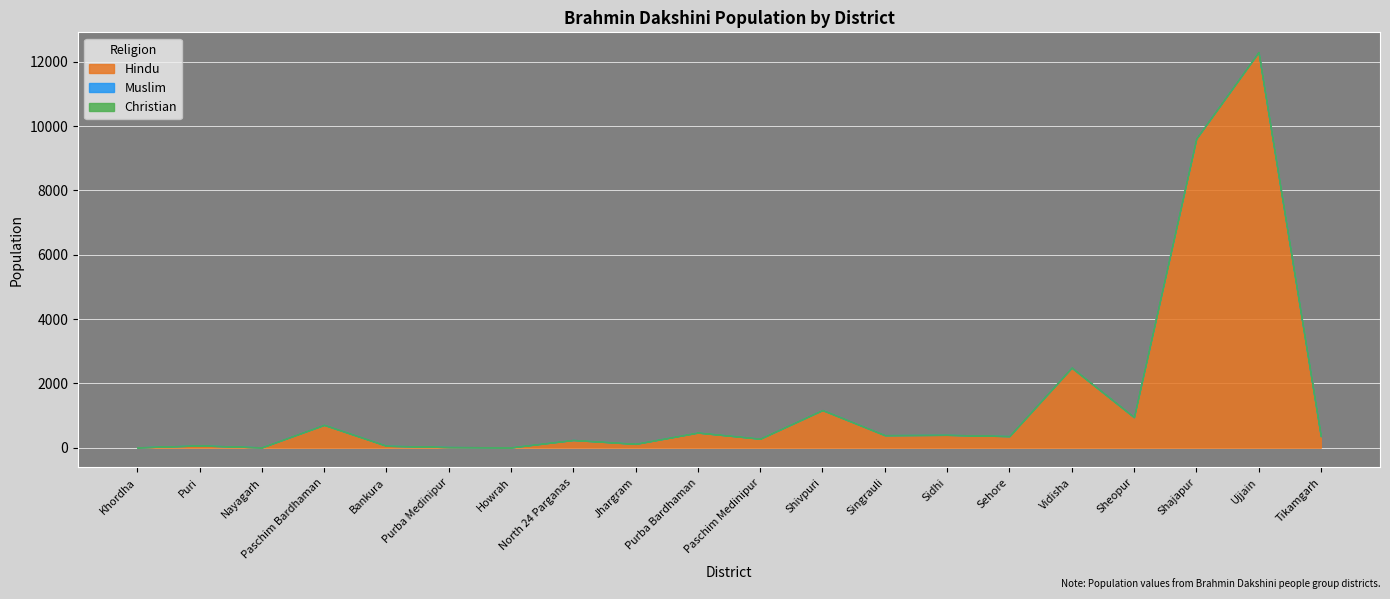

True or false: Christian and Hindu intersect in this chart.

False